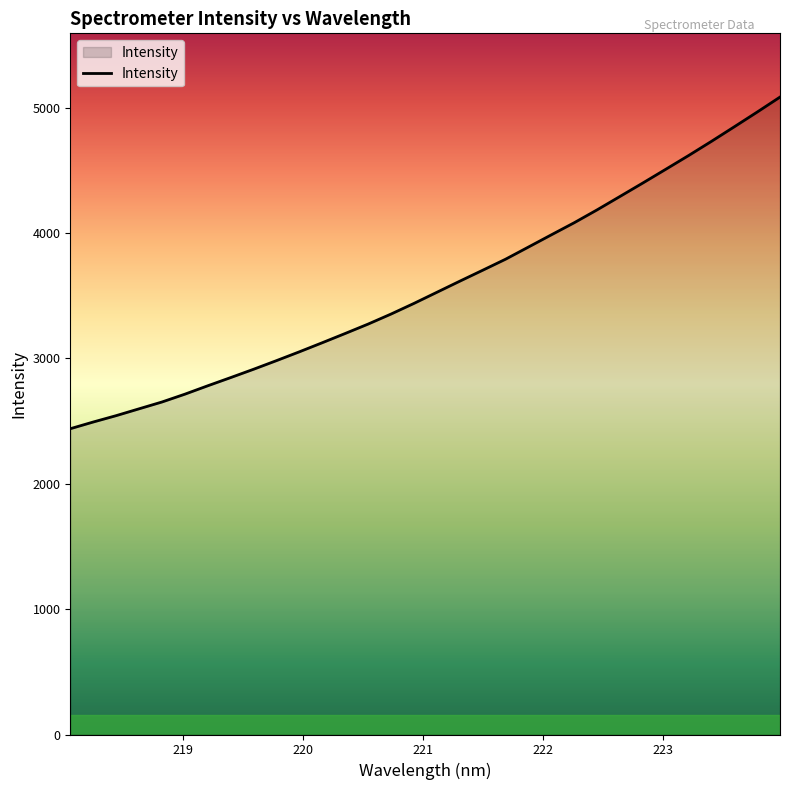

True or false: there are more than 1 points higher than both neighbors.

False